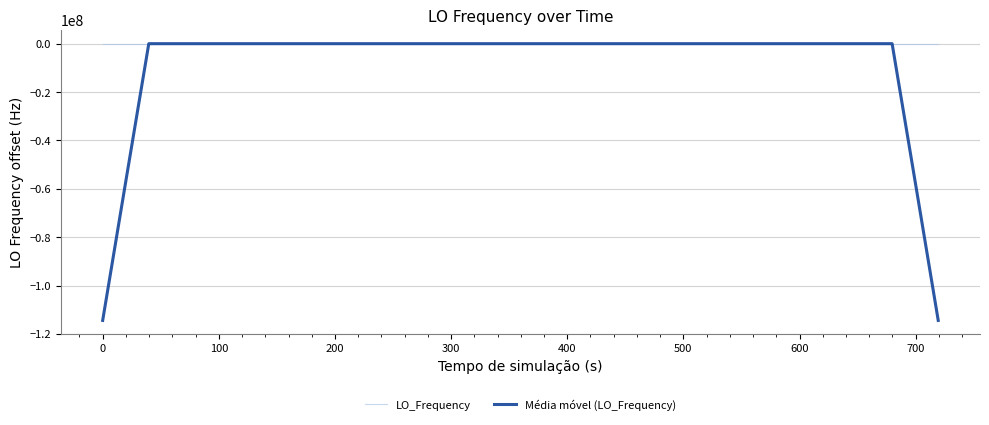

Which series has the largest range (max minus min)?

Média móvel (LO_Frequency)